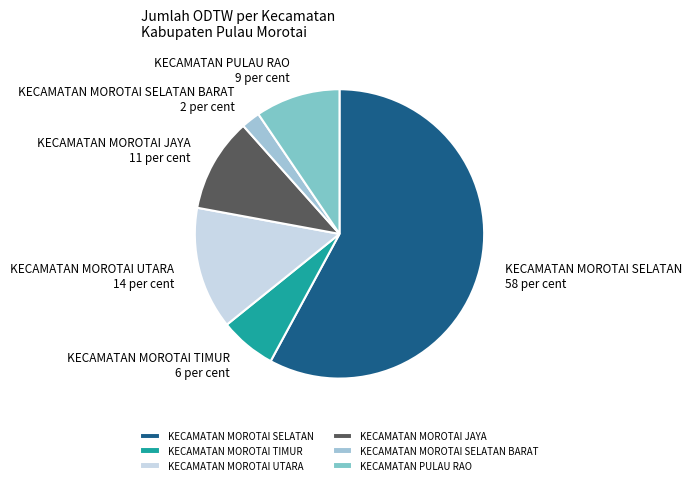

What is the ratio of the value at KECAMATAN MOROTAI JAYA to the value at KECAMATAN MOROTAI UTARA?

0.8